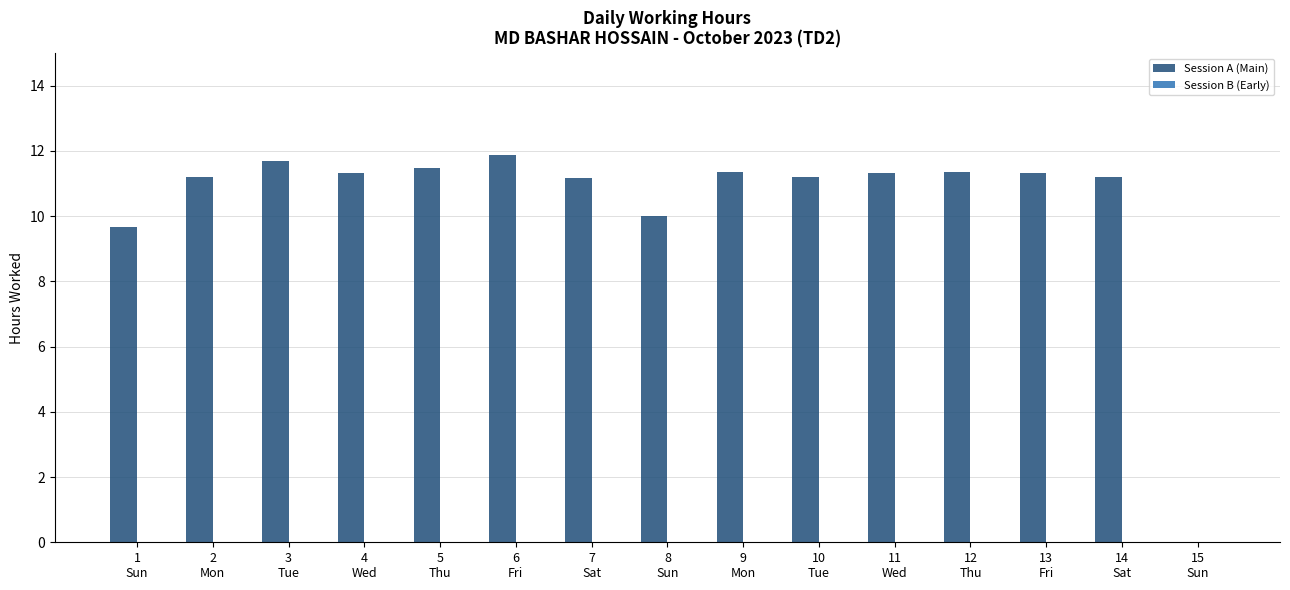

What is the sum of all values?

156.2